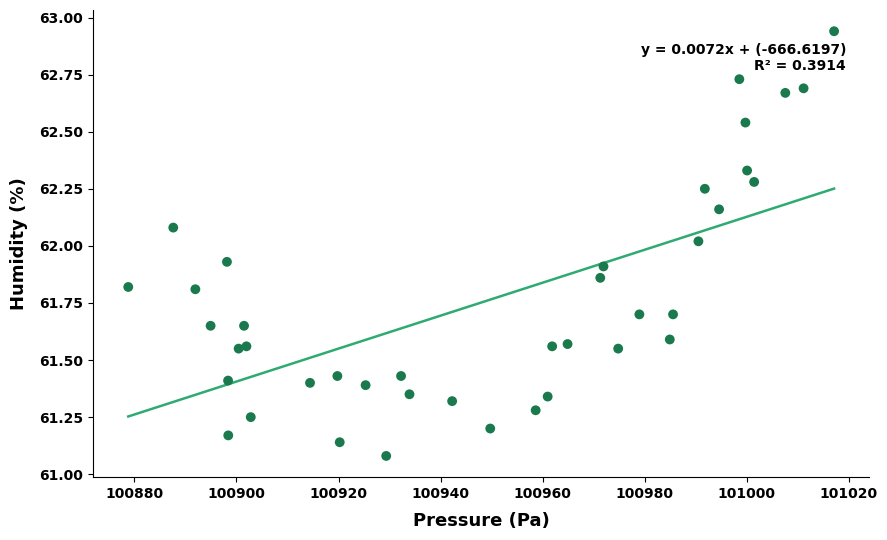

What is the range of X values (max minus min)?

138.3